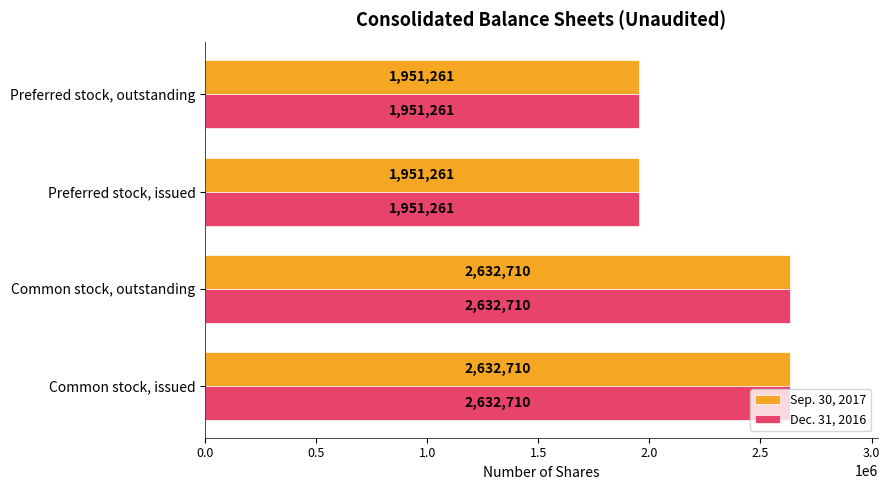

What is the total value across all series at Preferred stock, outstanding?

3902522